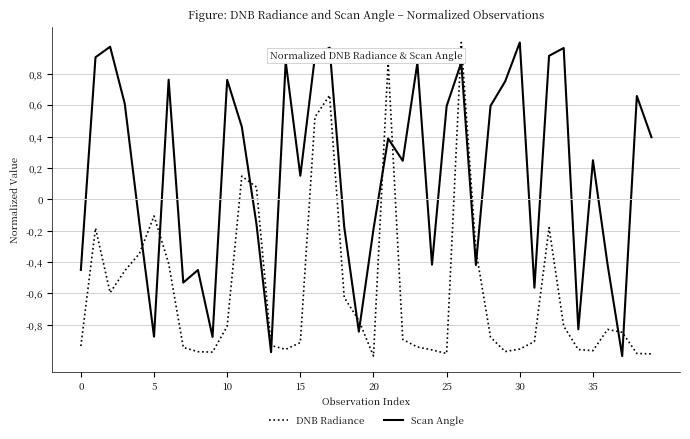

What are all the series names shown in the legend?

DNB Radiance, Scan Angle